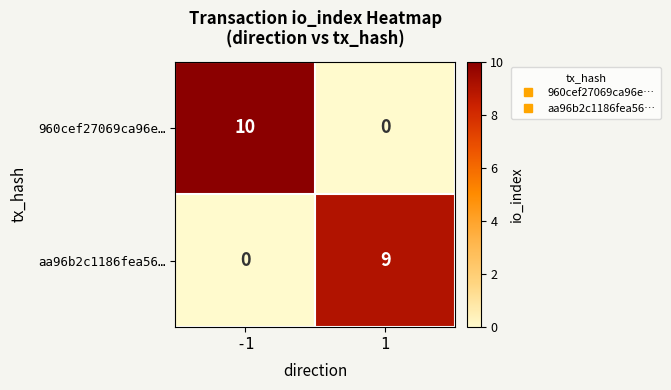

Which series has the widest spread of values?

960cef27069ca96e…